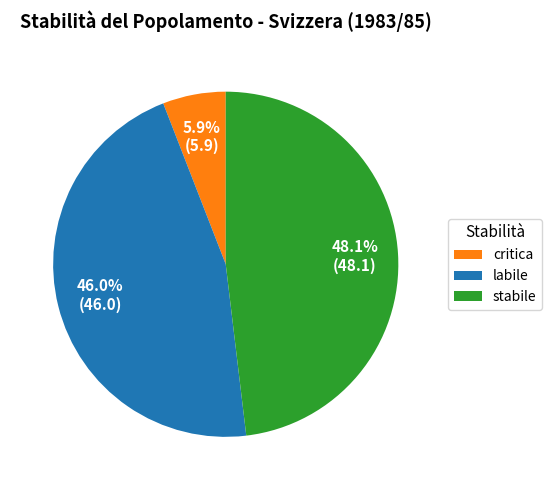

Does any single category account for the majority?

No